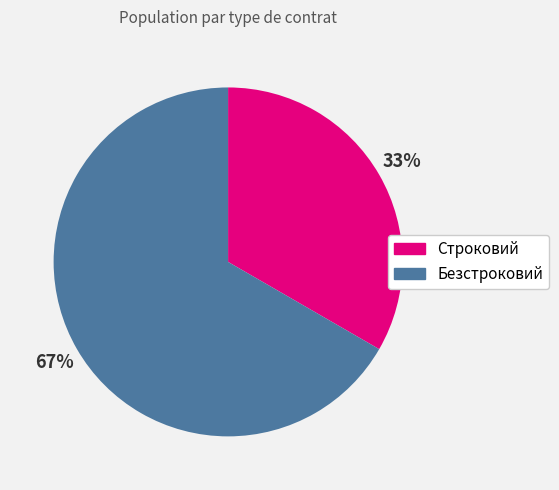

Does Строковий account for over 50% of the chart?

No